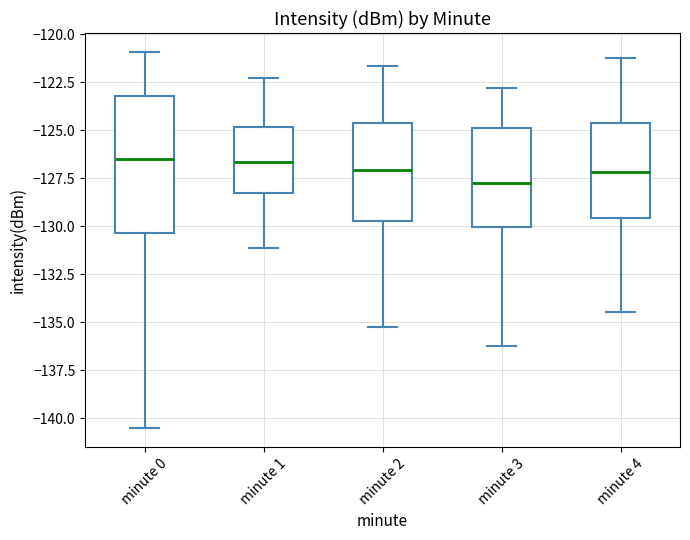

Where does the upper whisker of the box for minute 0 end on the y-axis? The values are not printed on the chart, so give them approximately, as read against the axis.

-121.0